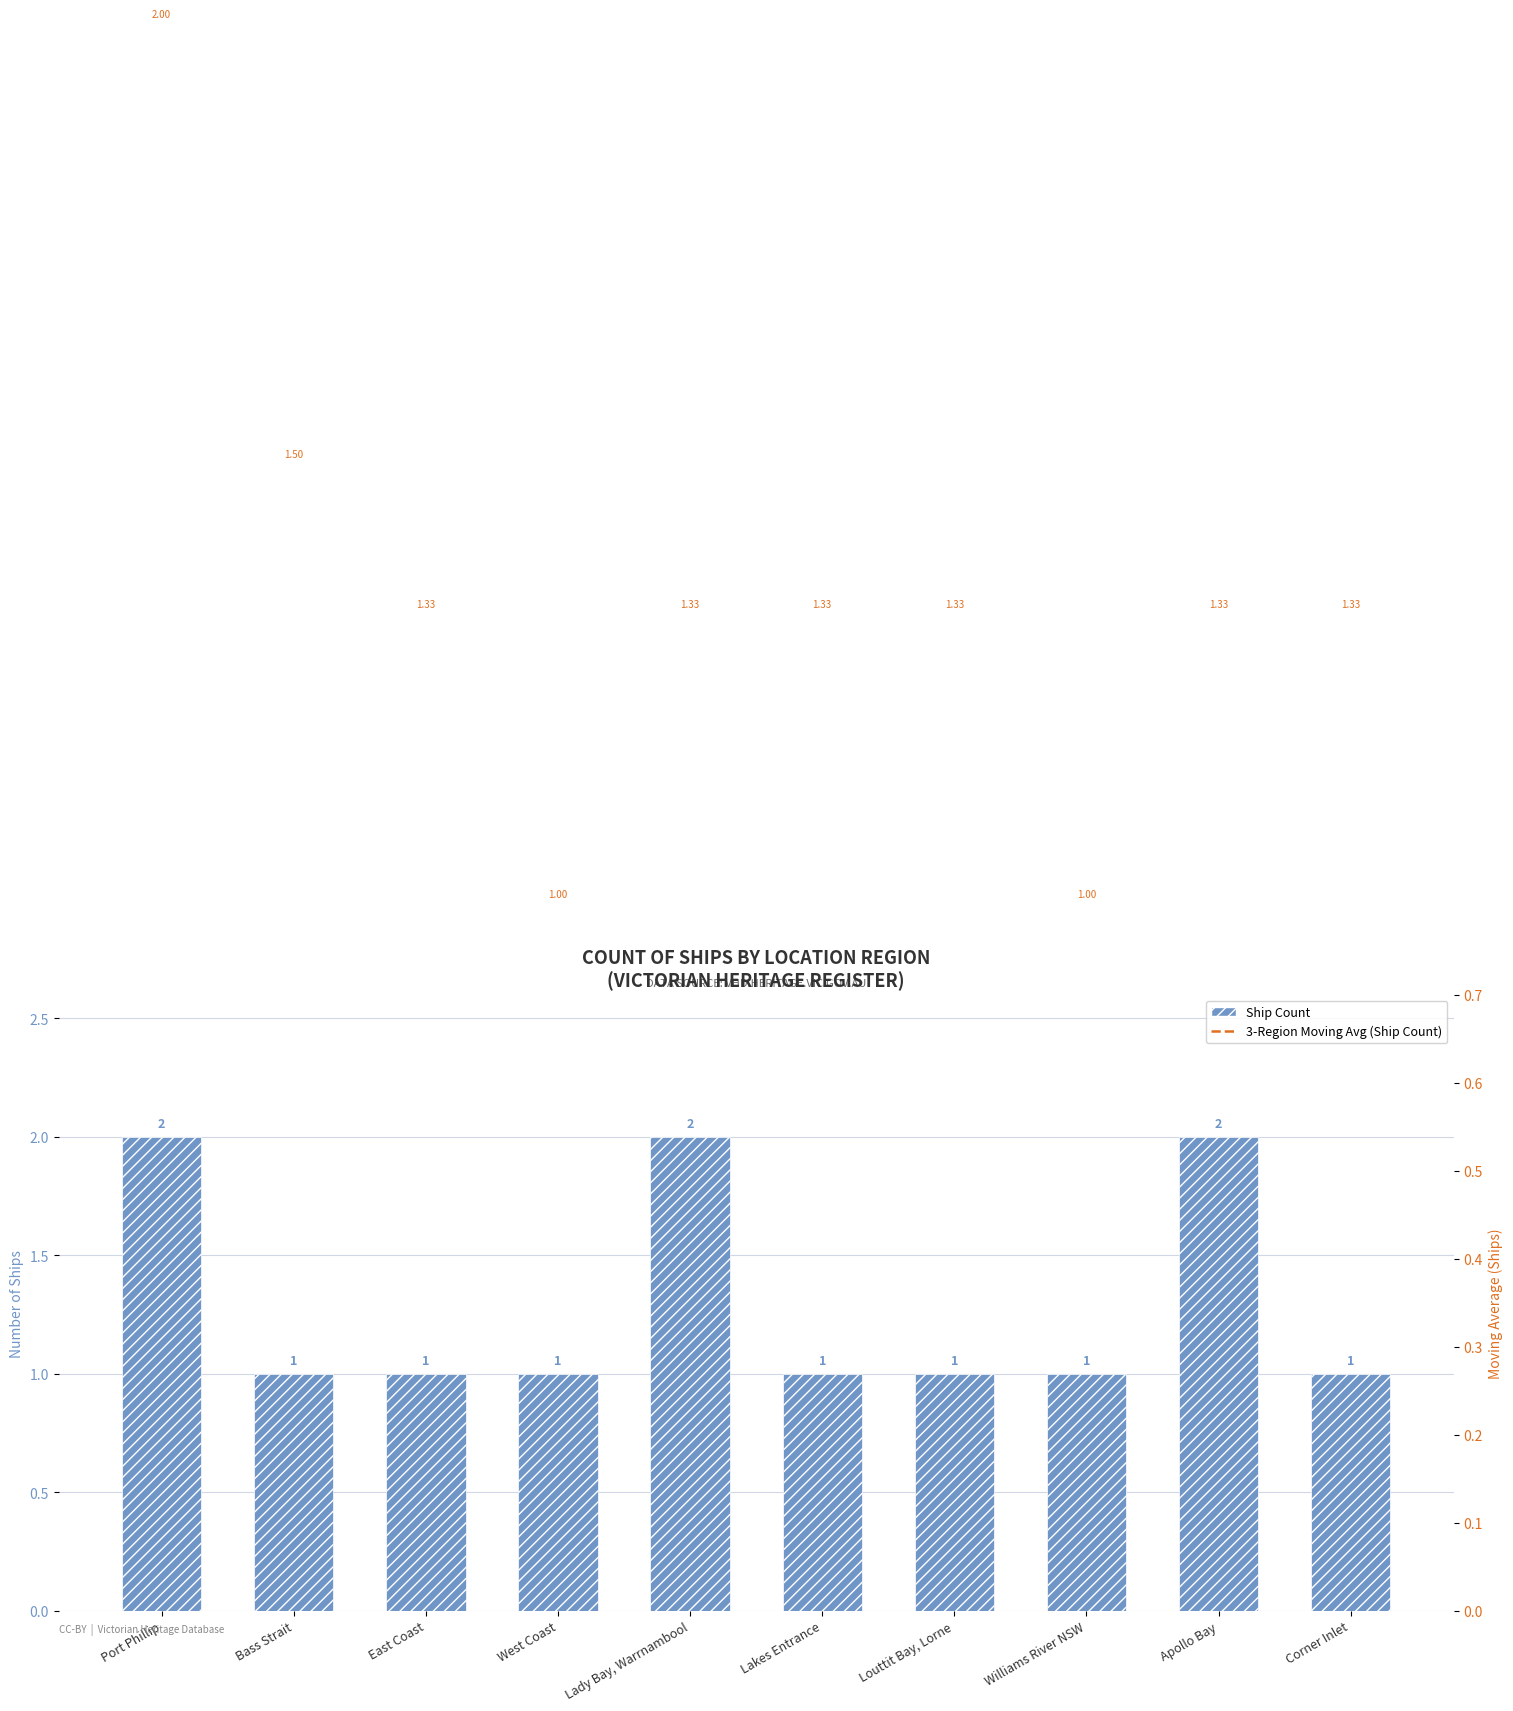

Which category has the highest value in the Ship Count series?

Port Phillip